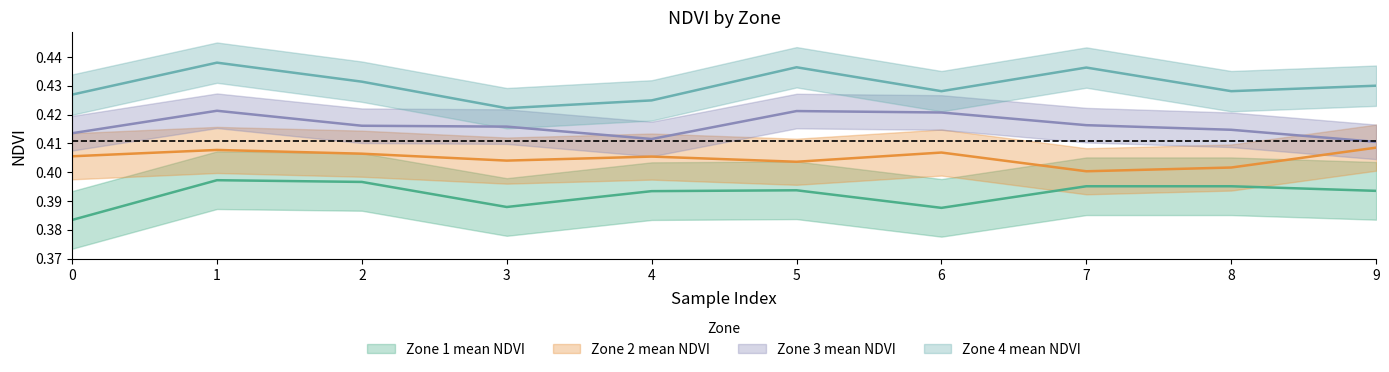

How many data points does each series have?

10